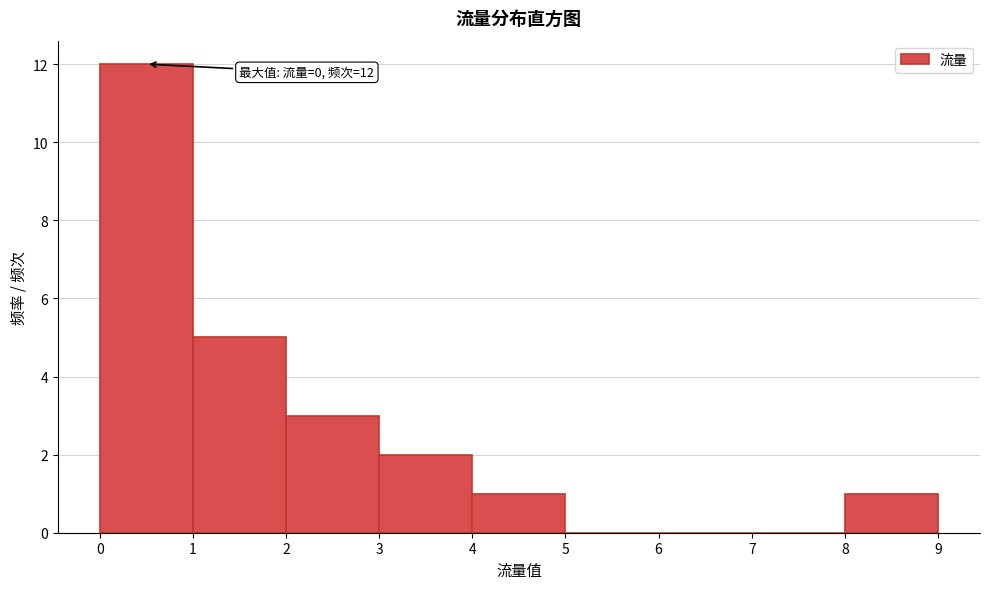

Which range on the x-axis has the tallest bar?

0 to 1